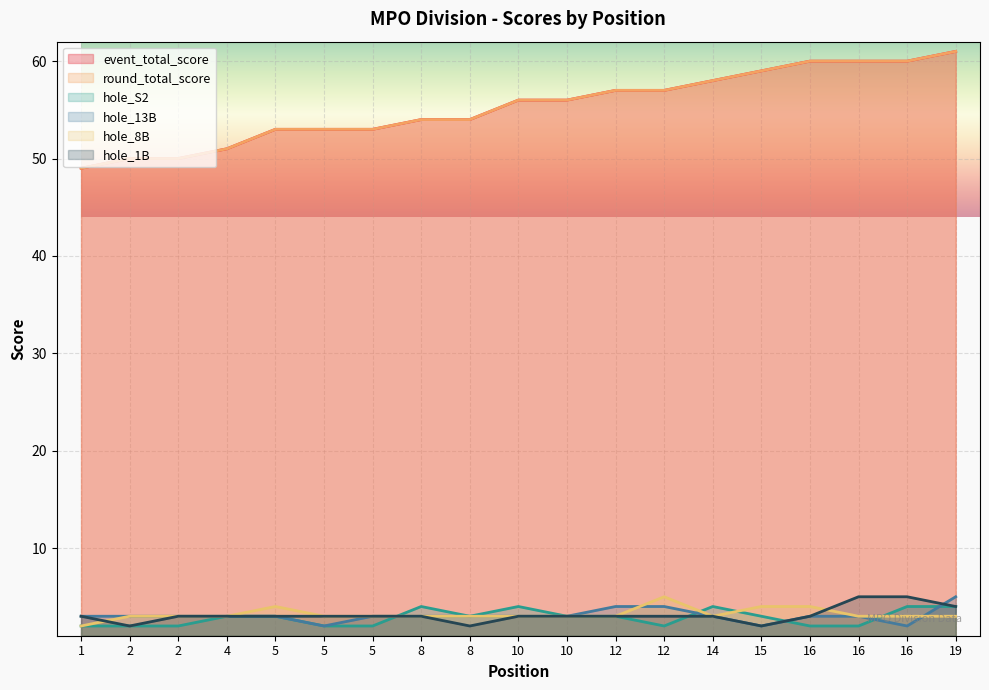

What is the lowest value of the round_total_score series?

49